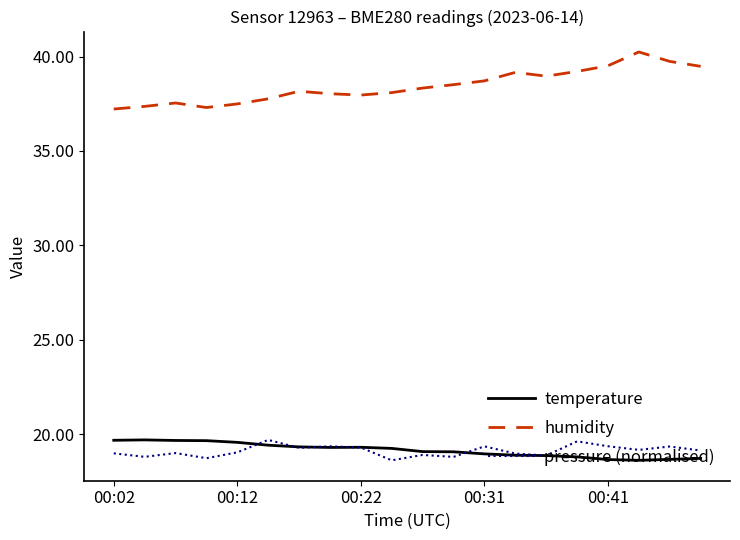

True or false: temperature and humidity intersect in this chart.

False